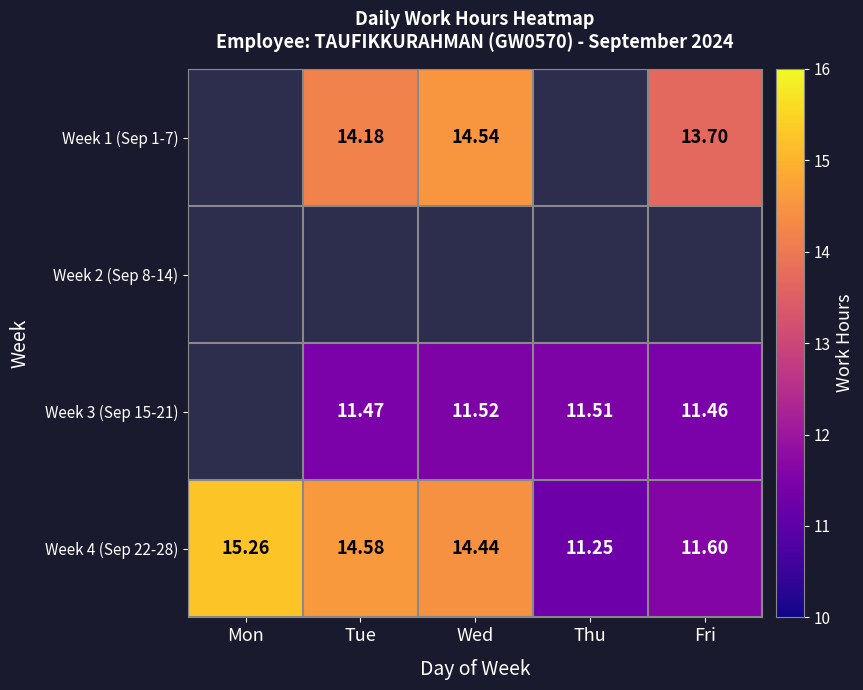

Count the number of data series in this chart.

4